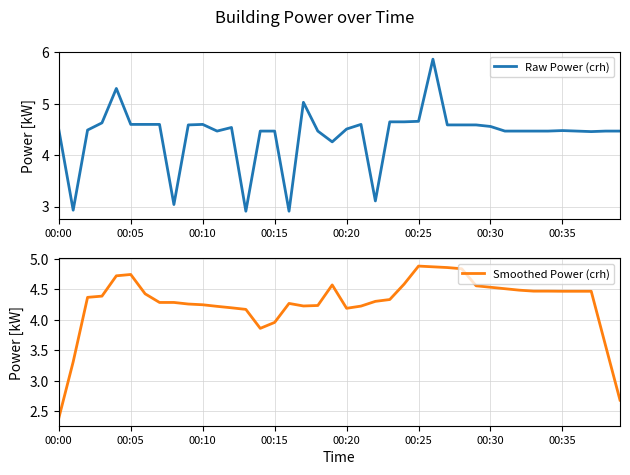

List the series in order of their peak value, highest first.

Raw Power (crh), Smoothed Power (crh)